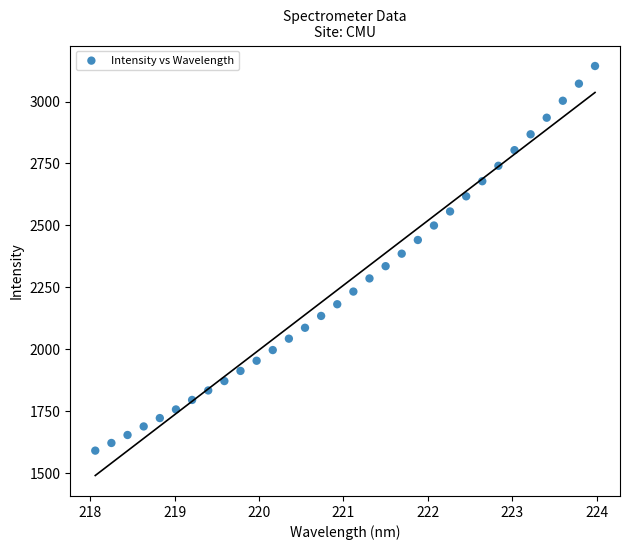

What is the range of Y values (max minus min)?

1552.2